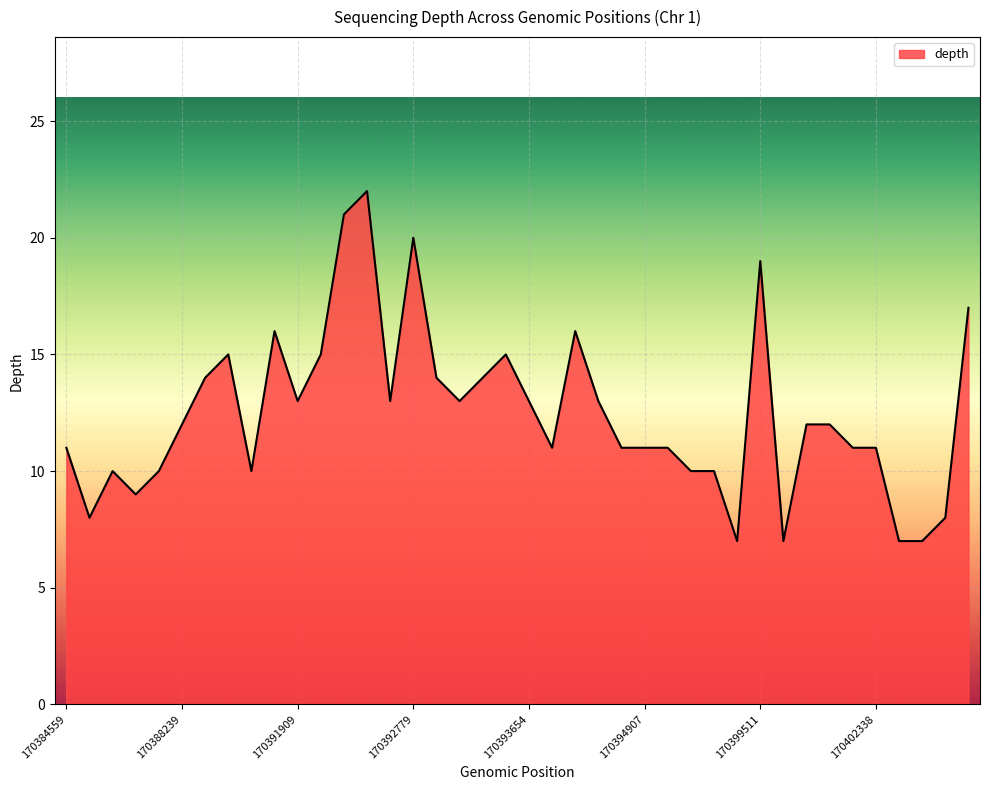

Does the chart have visible grid lines?

Yes